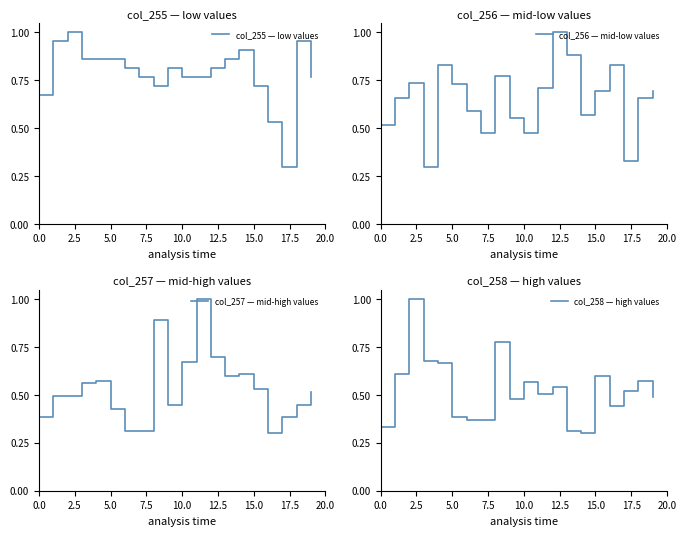

Which series has the largest range (max minus min)?

col_255 — low values